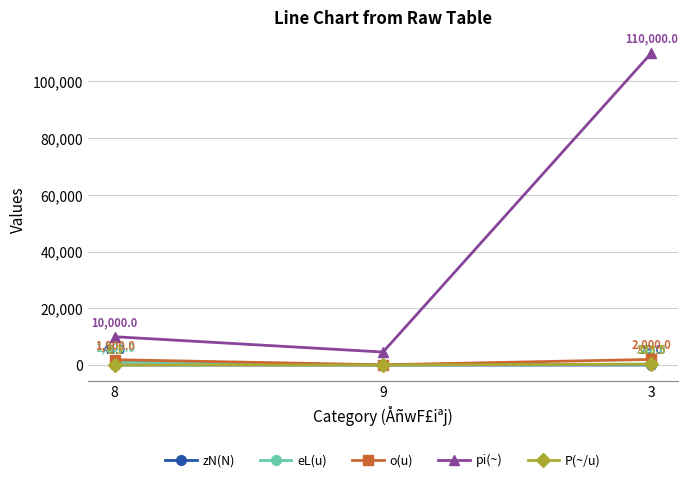

How many series are shown in this chart?

5